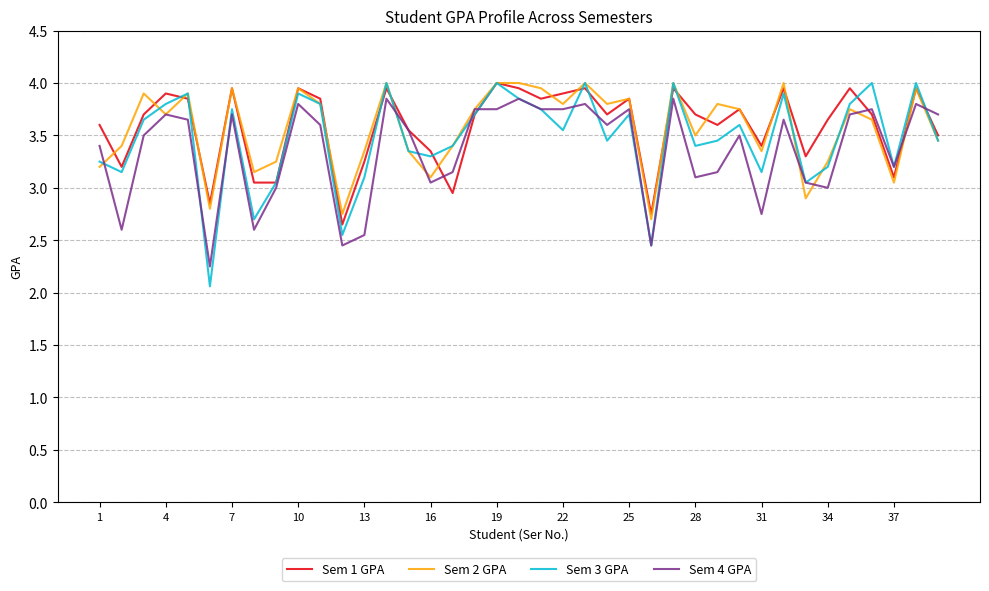

What are all the series names shown in the legend?

Sem 1 GPA, Sem 2 GPA, Sem 3 GPA, Sem 4 GPA